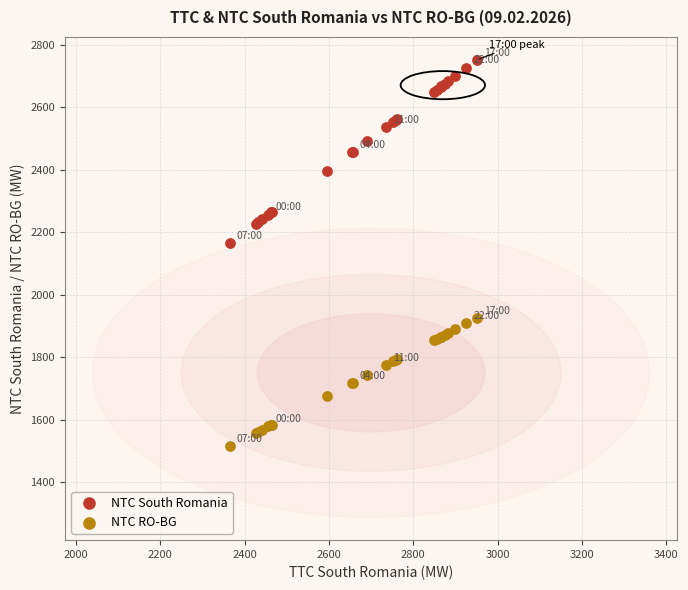

Which series reaches the minimum Y coordinate?

NTC RO-BG